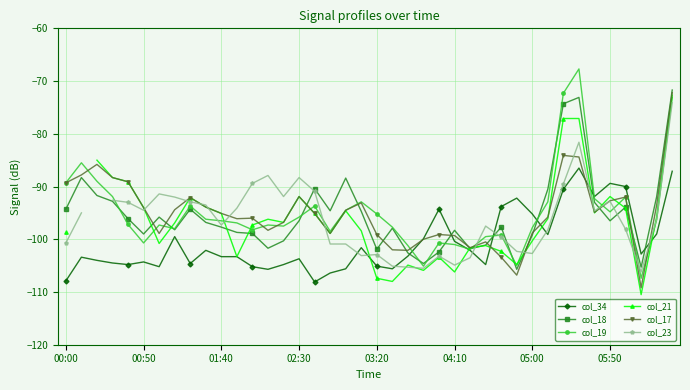

At which category is the sum across all series the highest?

39